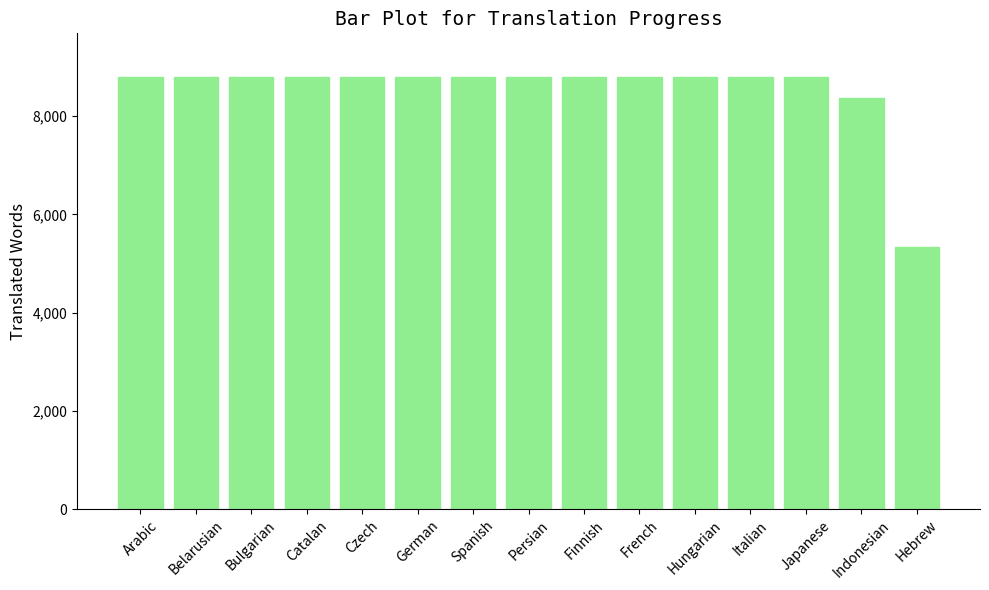

What is the approximate value at Catalan, to the nearest 50?

8800